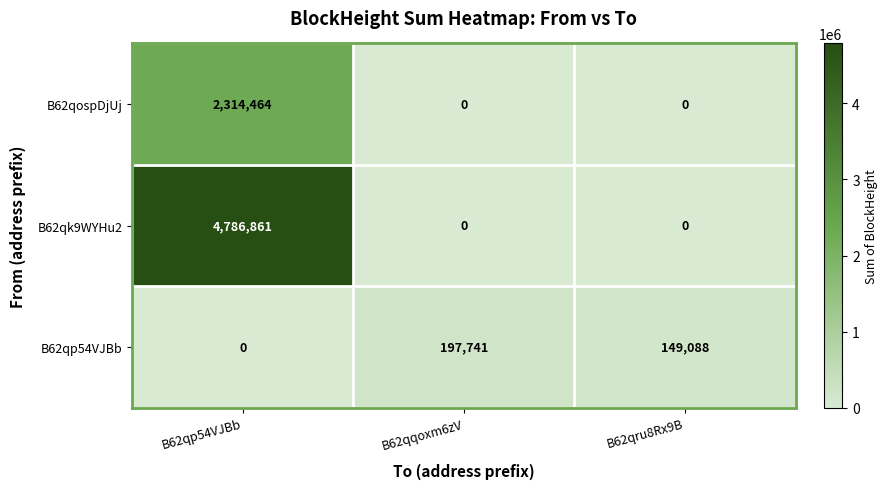

At which label is B62qp54VJBb closest to 98870?

B62qru8Rx9B